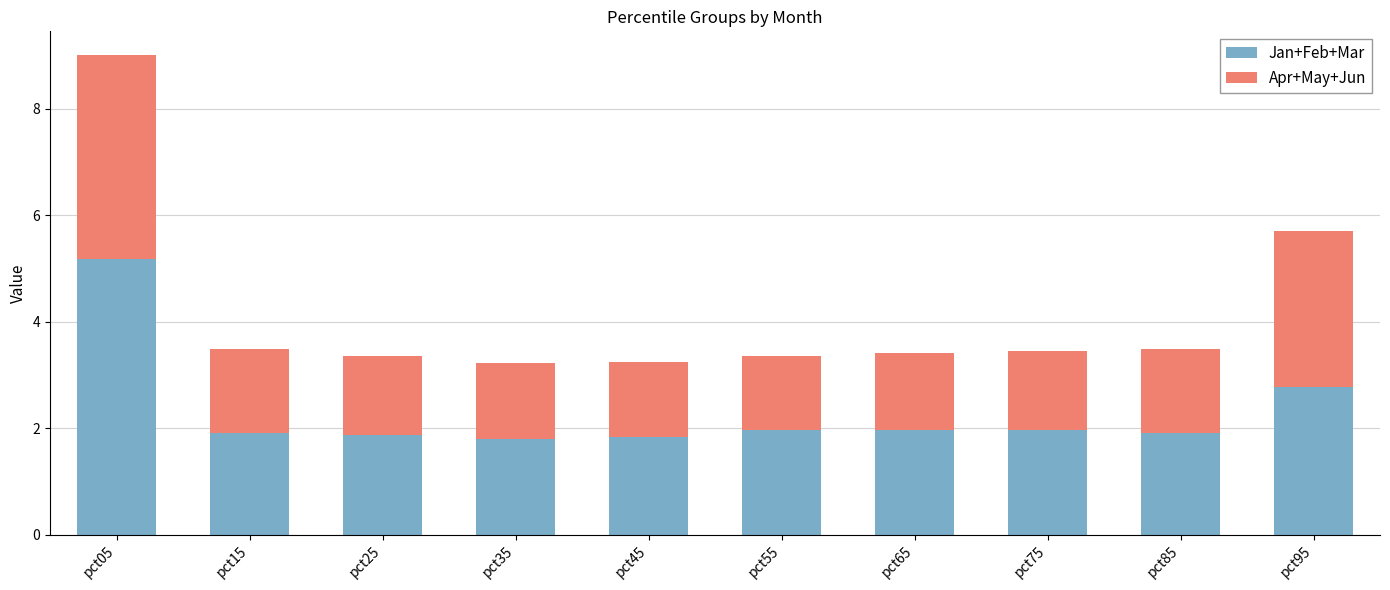

What is the approximate value of Jan+Feb+Mar at pct25?

1.9